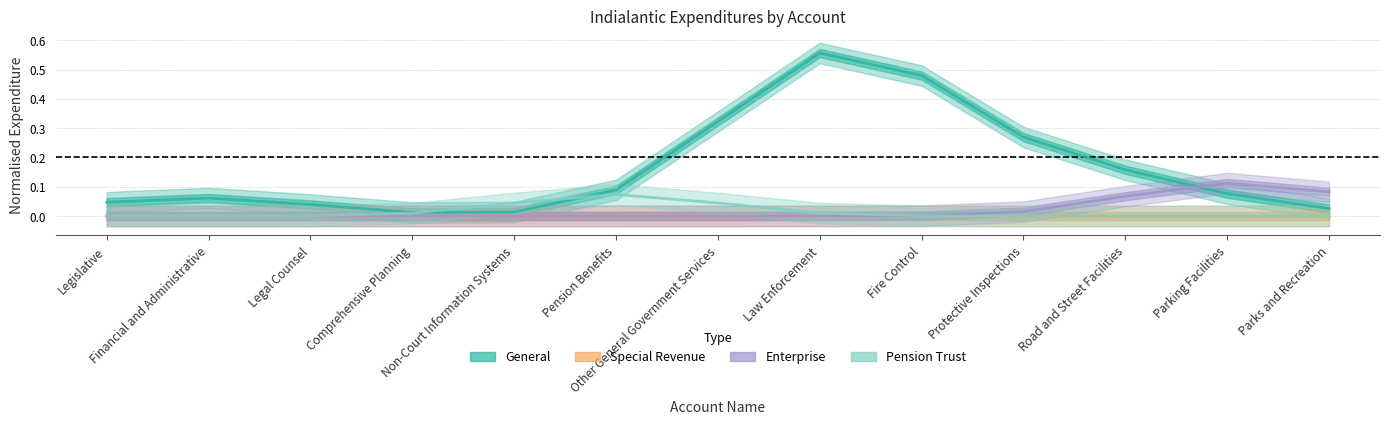

How many lines are shown in the chart?

4